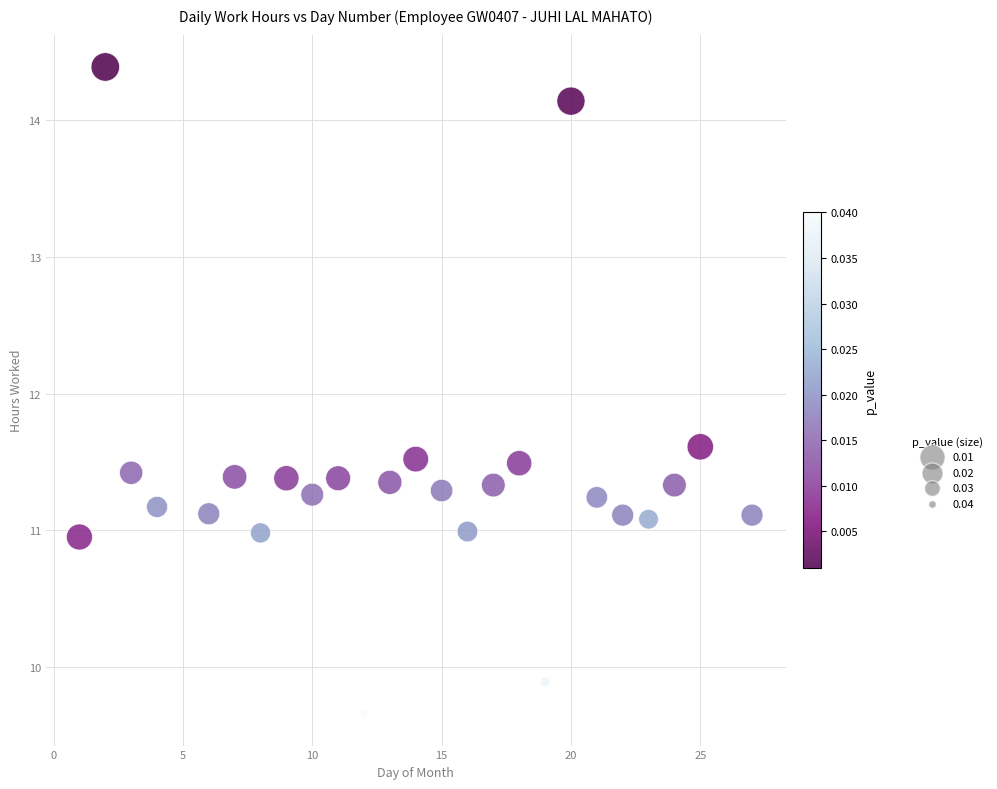

What Y value in the scatter plot is closest to 12?

11.6